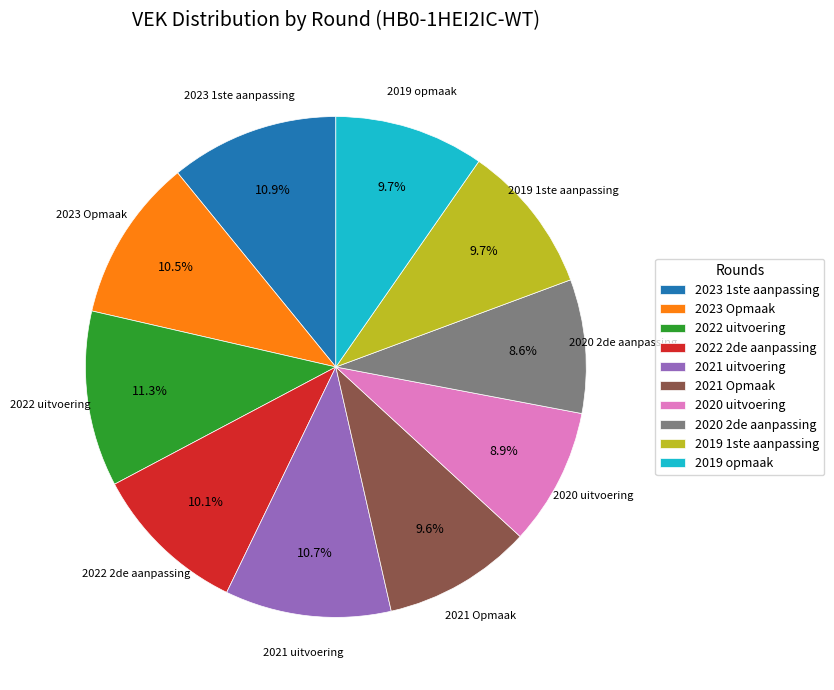

What percentage is NOT represented by 2022 2de aanpassing?

89.9%